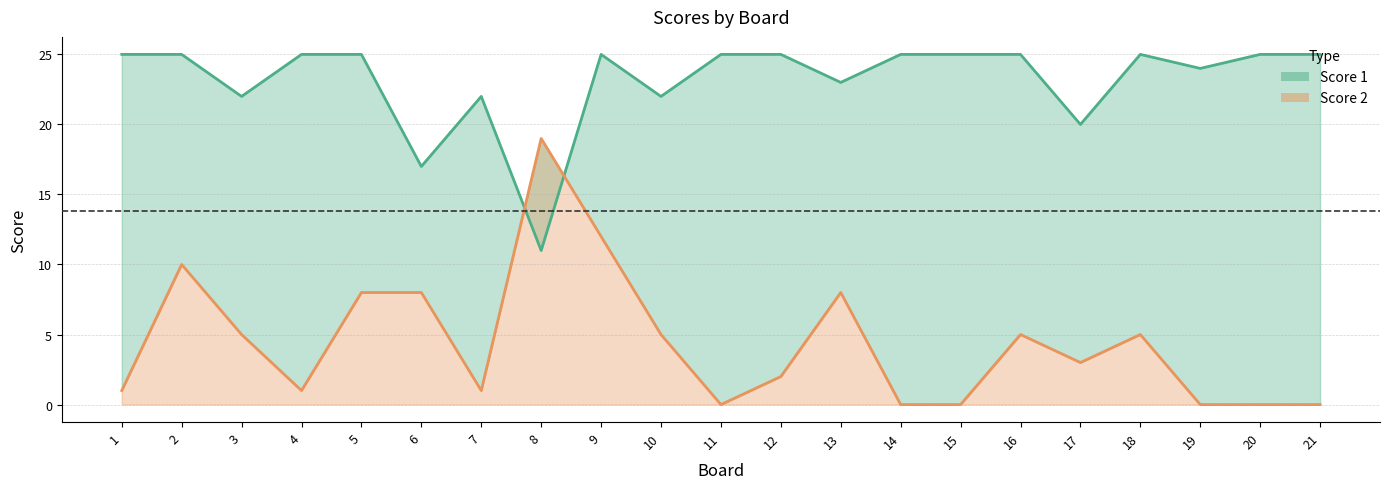

How many values in the Score 1 series are below 25?

8